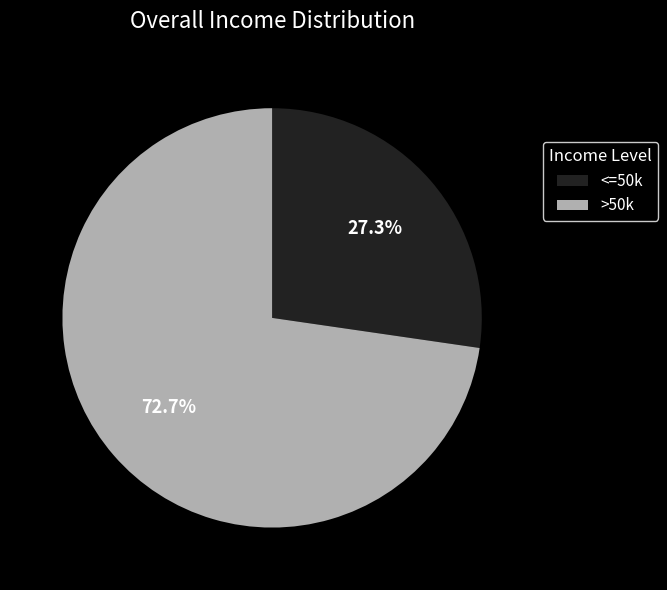

Is there a majority slice in this chart?

Yes